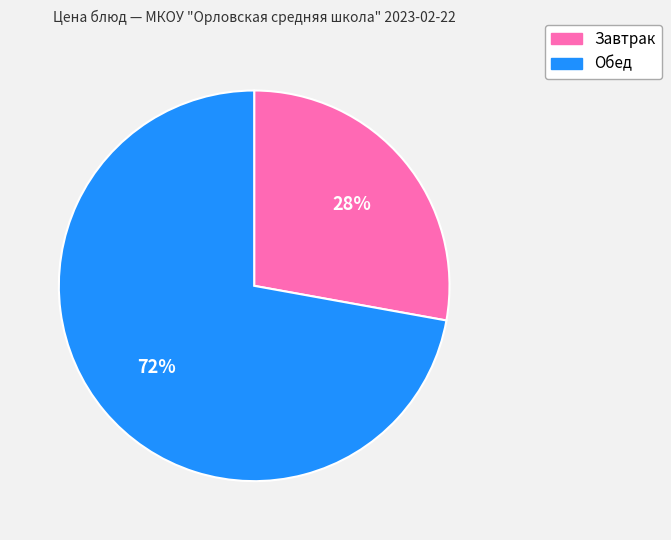

To the nearest percent, what is the difference between the largest and smallest slice percentages?

44%